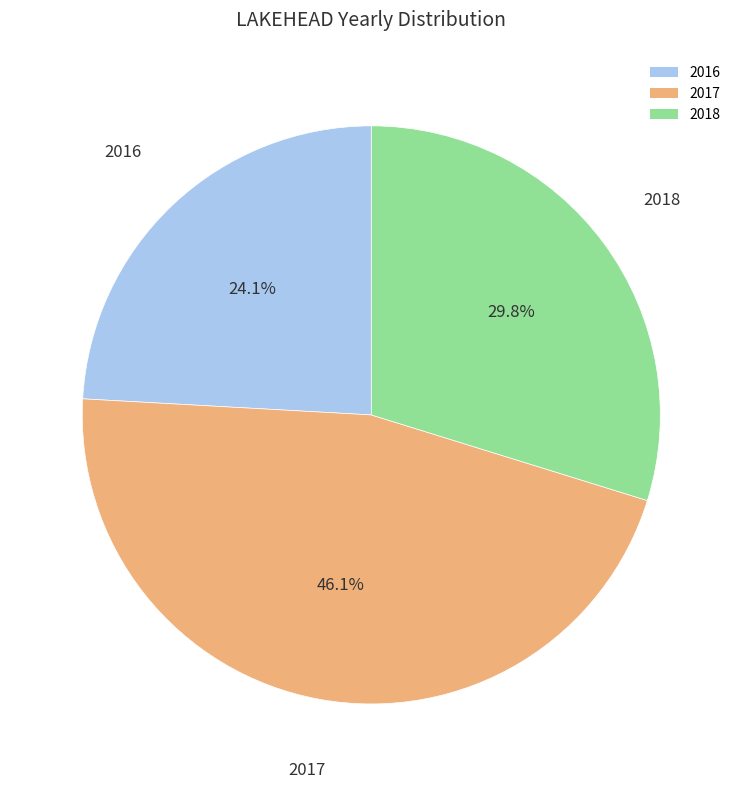

Is there a majority slice in this chart?

No